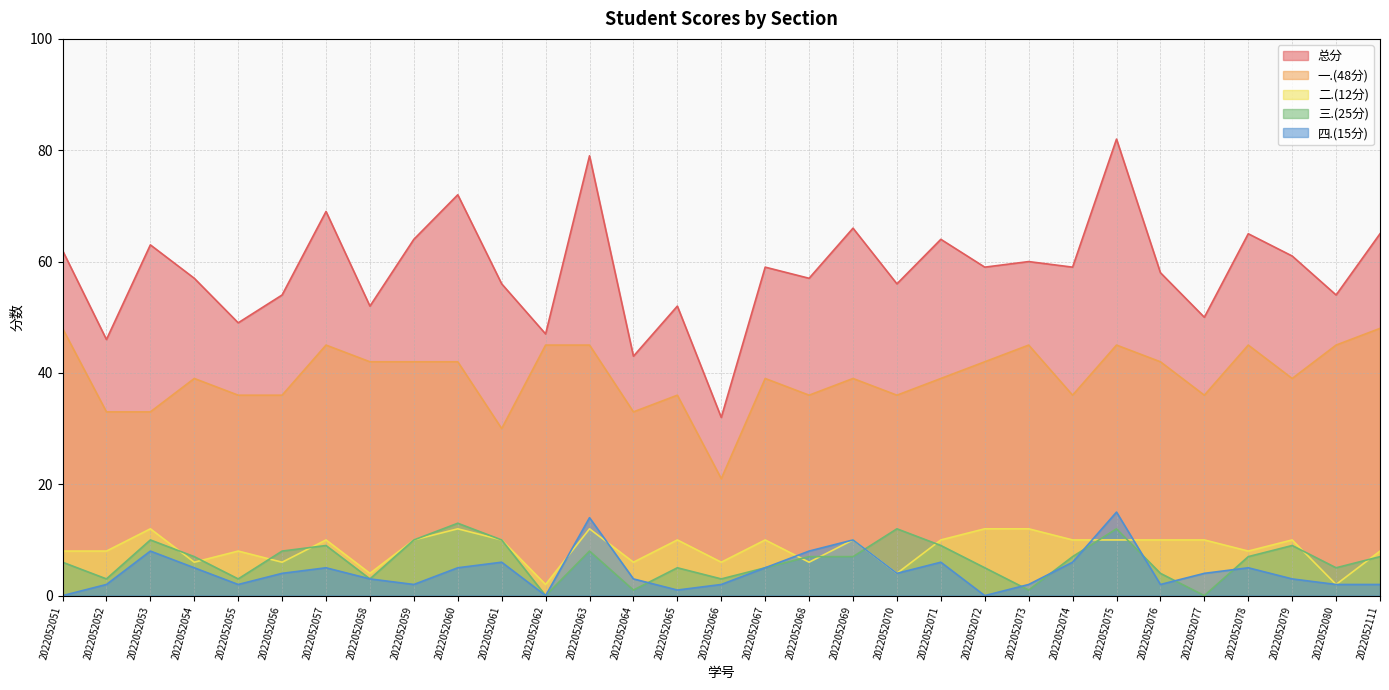

At which label does 二.(12分) reach its peak?

2022052053